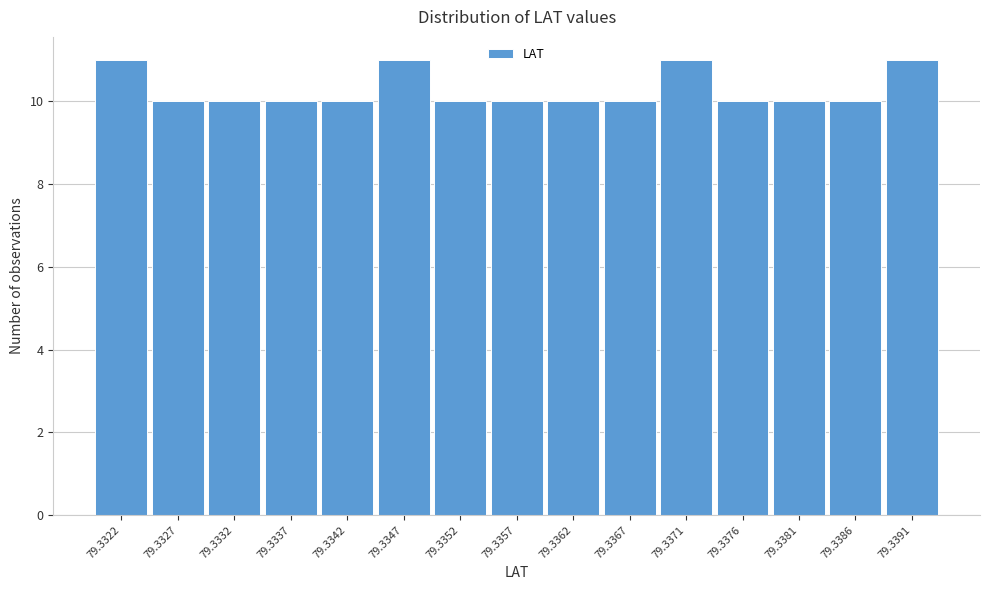

Reading left to right, list all the values displayed in this chart.

11	10	10	10	10	11	10	10	10	10	11	10	10	10	11